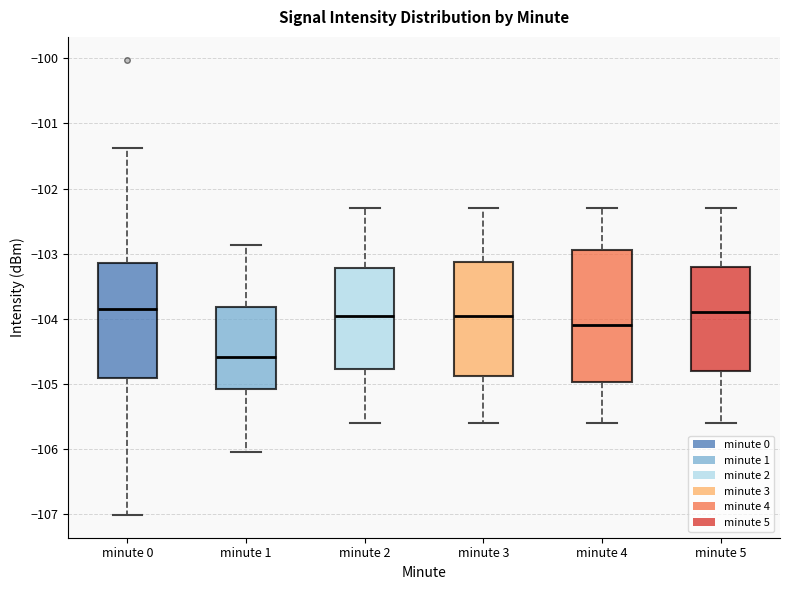

Which box's median line is the lowest?

minute 1